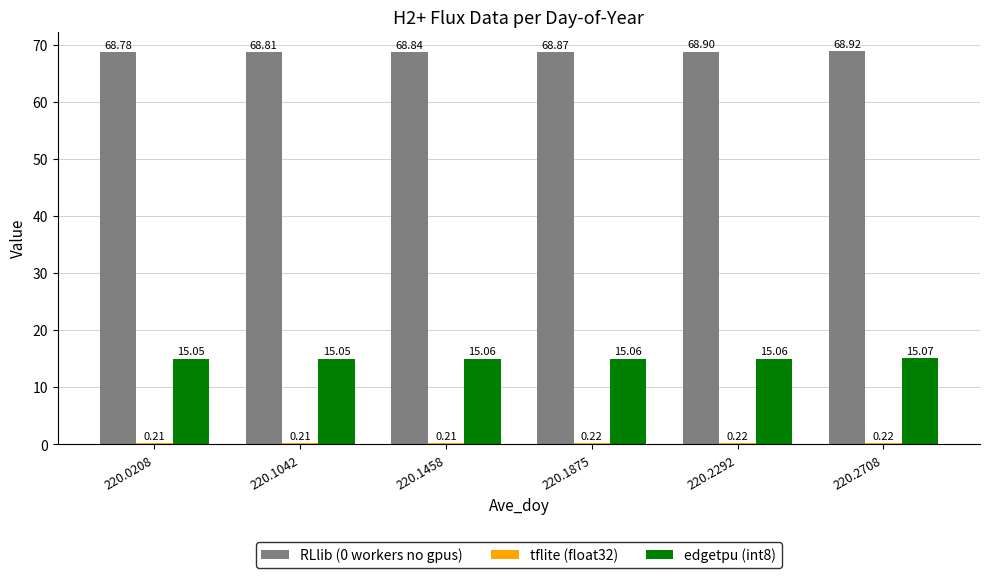

How many groups of bars are there?

6